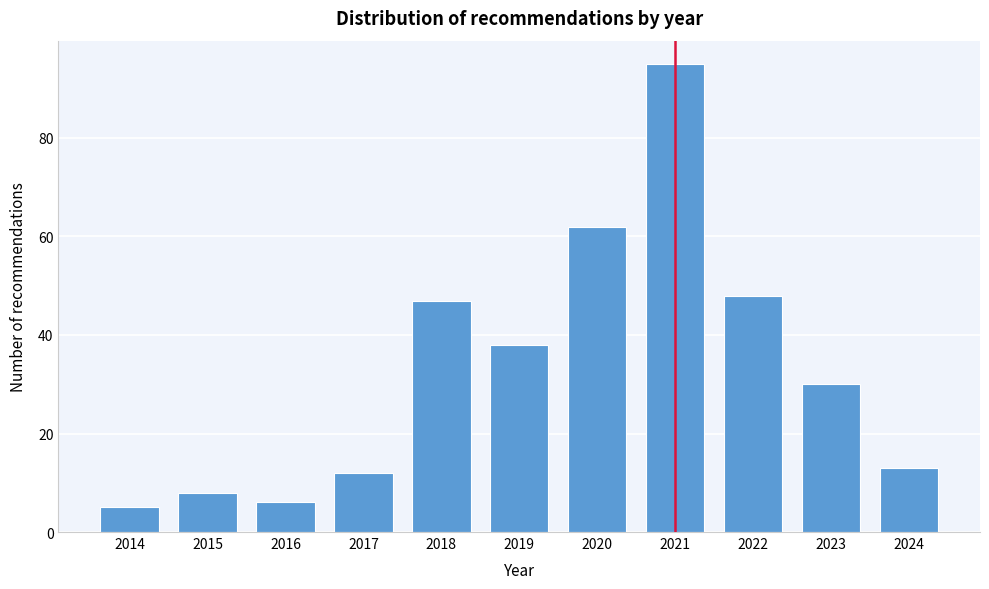

Reading left to right, list all the values displayed in this chart.

5	8	6	12	47	38	62	95	48	30	13